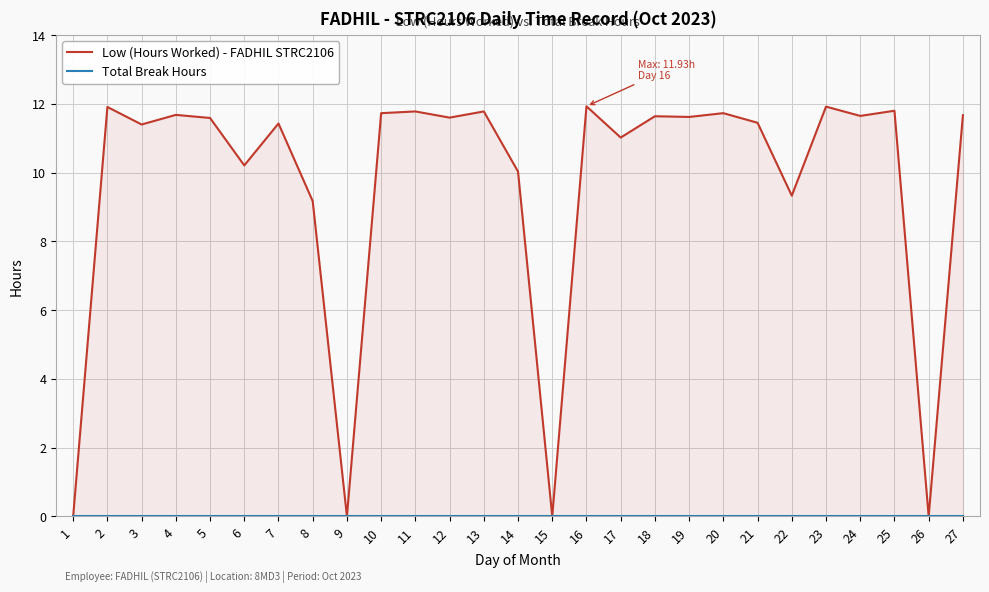

At which category is the sum across all series the highest?

16